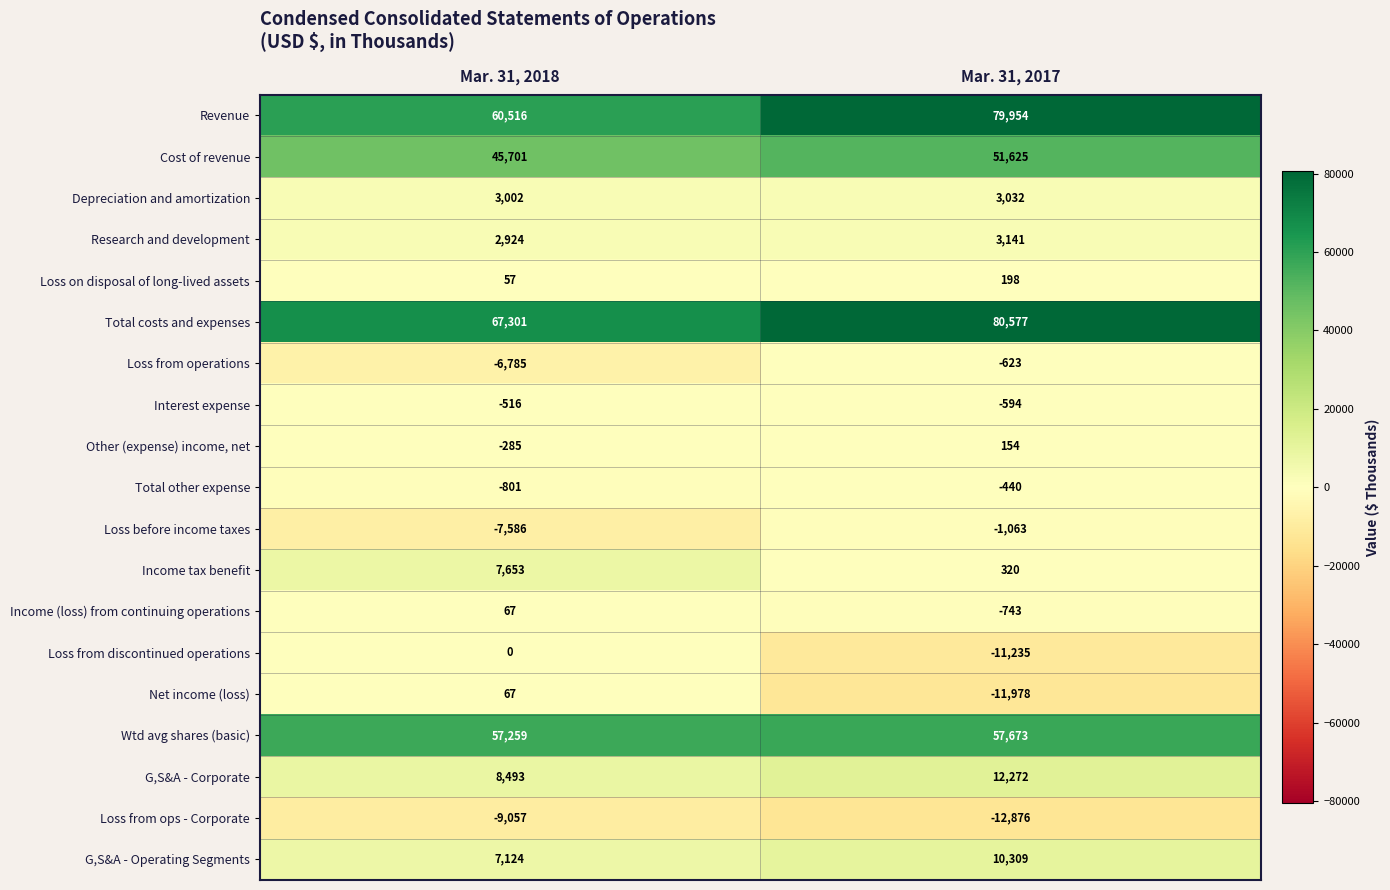

At which label is Depreciation and amortization closest to 3017?

Mar. 31, 2018